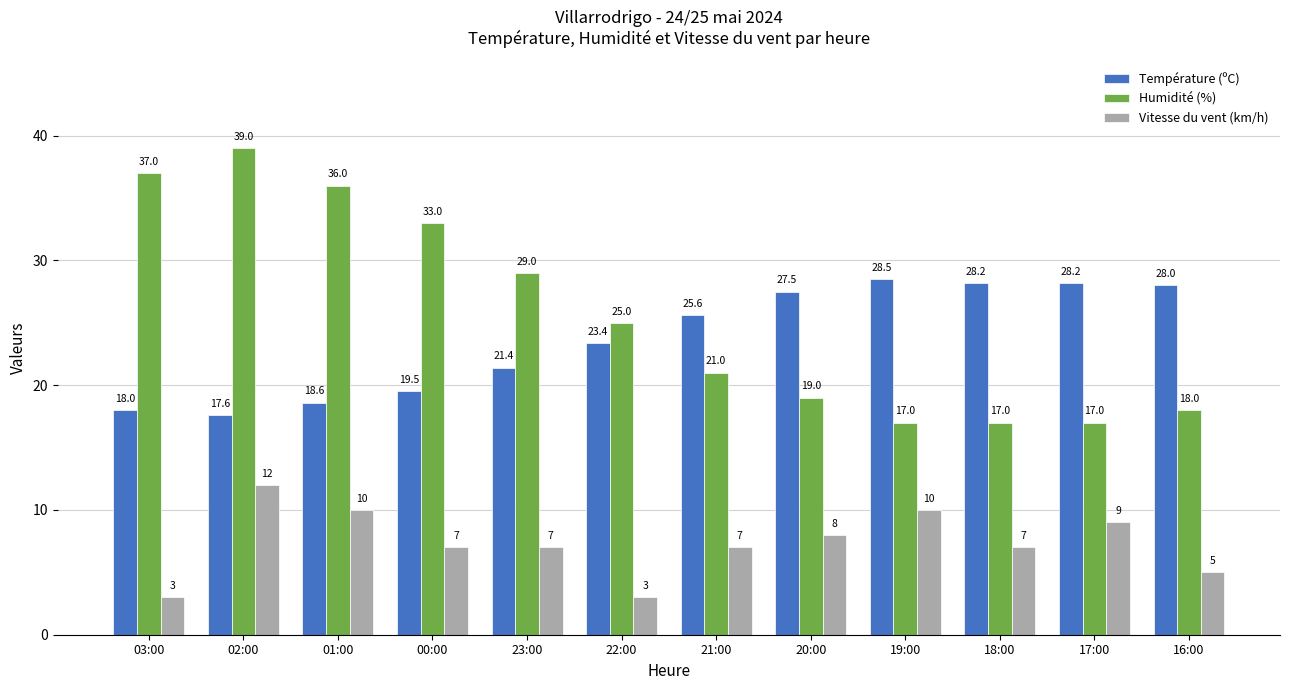

What is the average value of the Température (ºC) series?

23.7